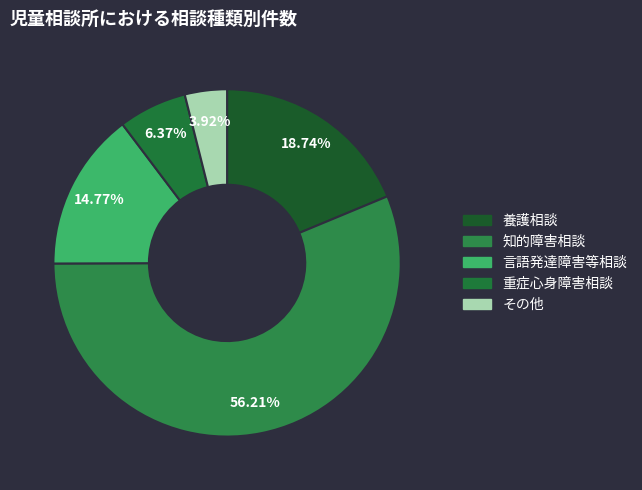

To the nearest percent, what is the average slice percentage?

20%